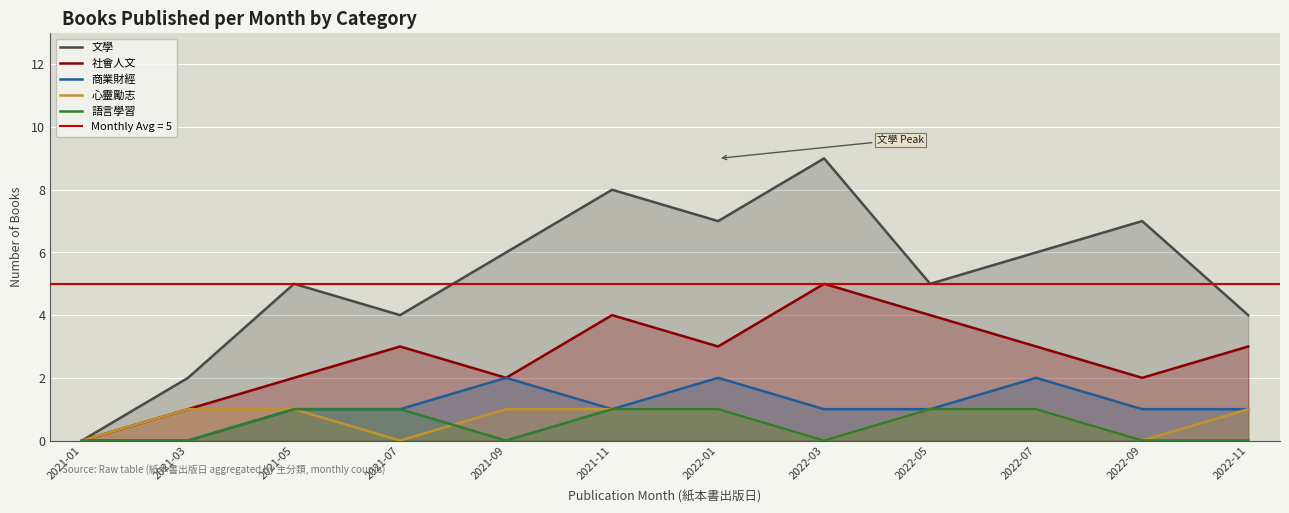

What is the spread (max minus min) of values at 2021-05?

4